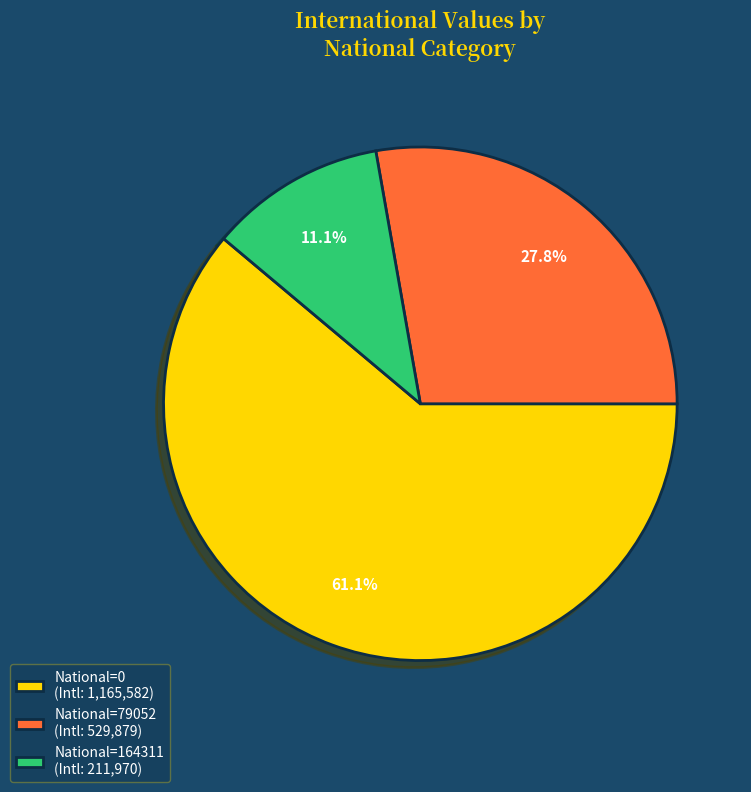

Is there a majority slice in this chart?

Yes